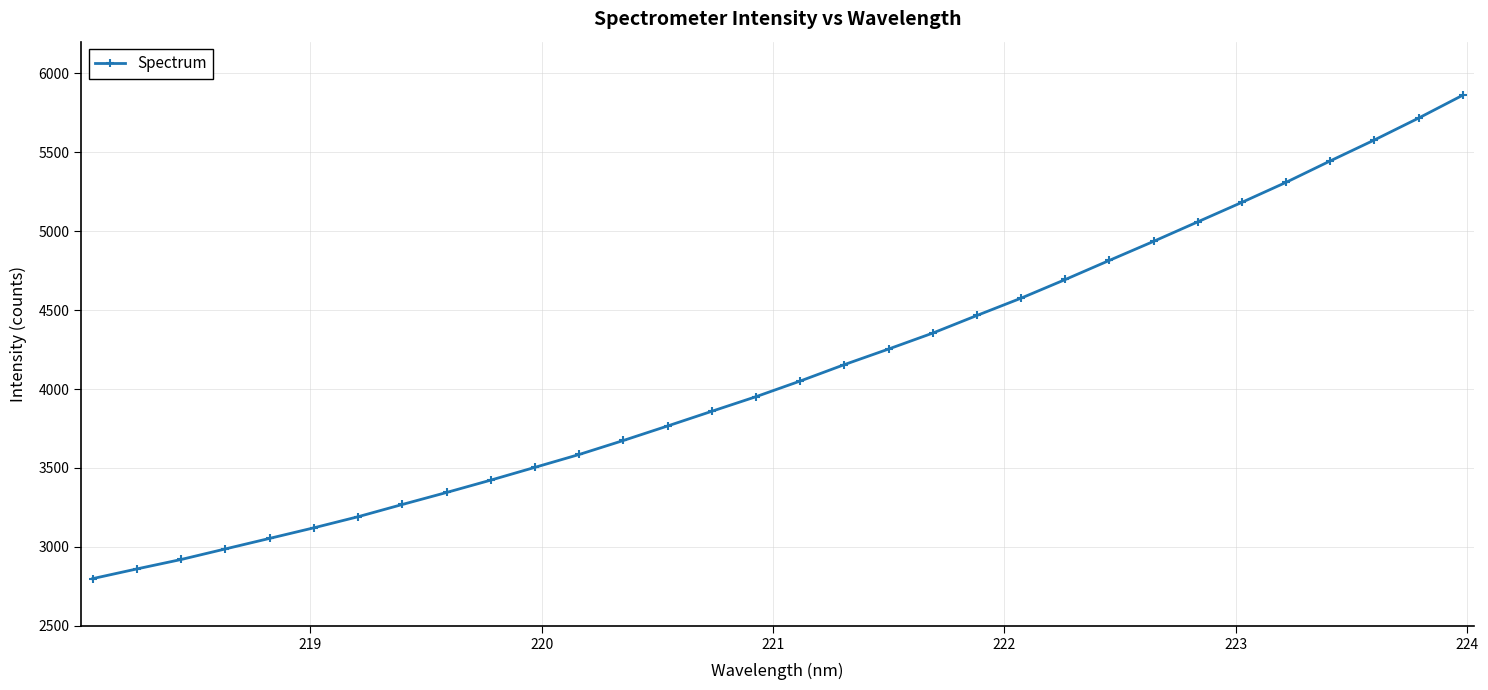

What is the average value?

4117.5